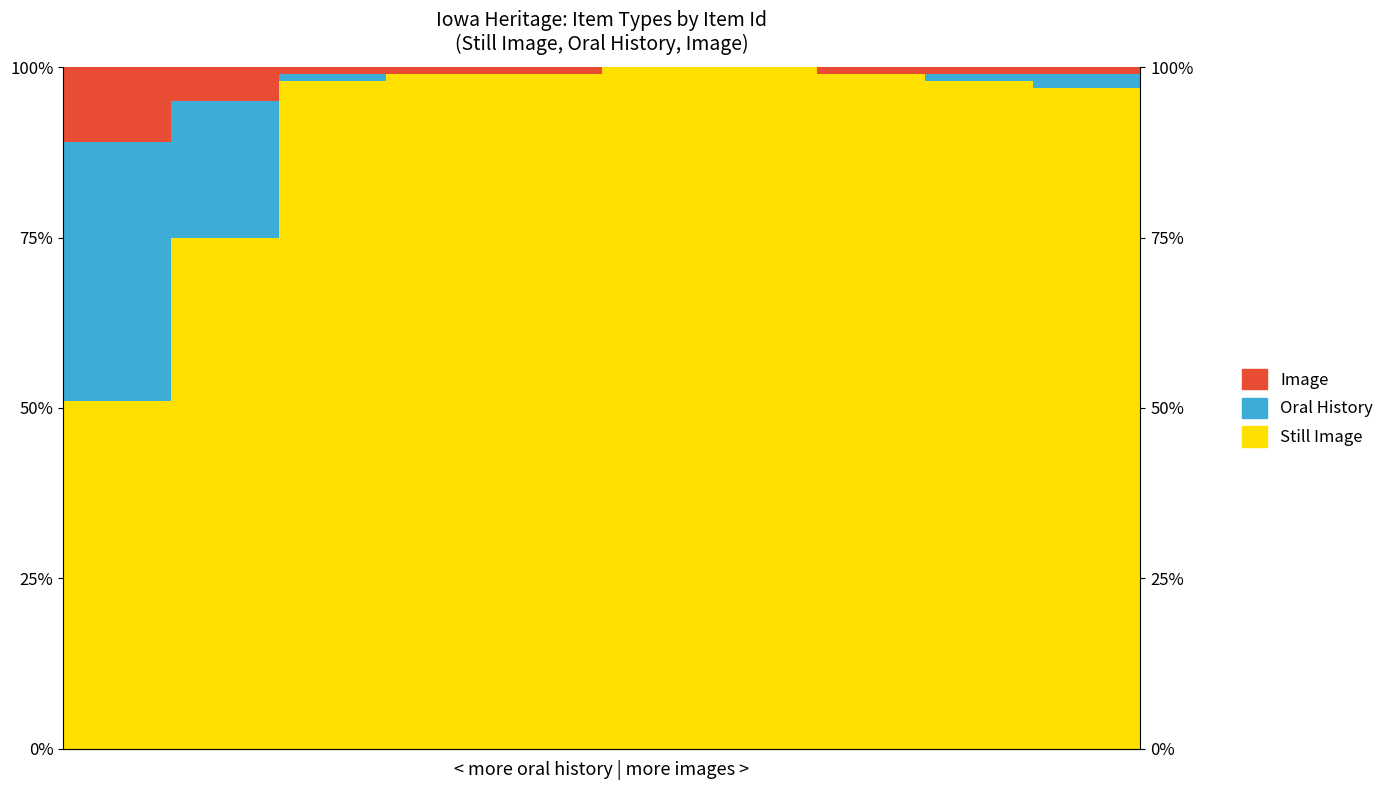

At how many categories does at least one series exceed 83?

8